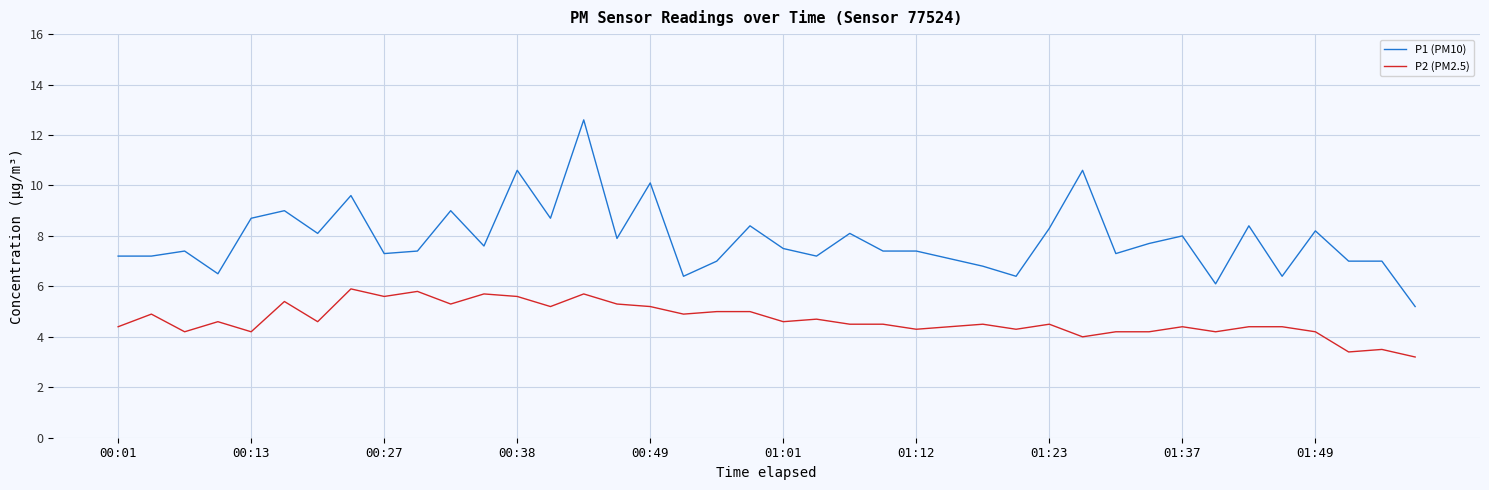

Rank the series by their average value, from lowest to highest.

P2 (PM2.5), P1 (PM10)